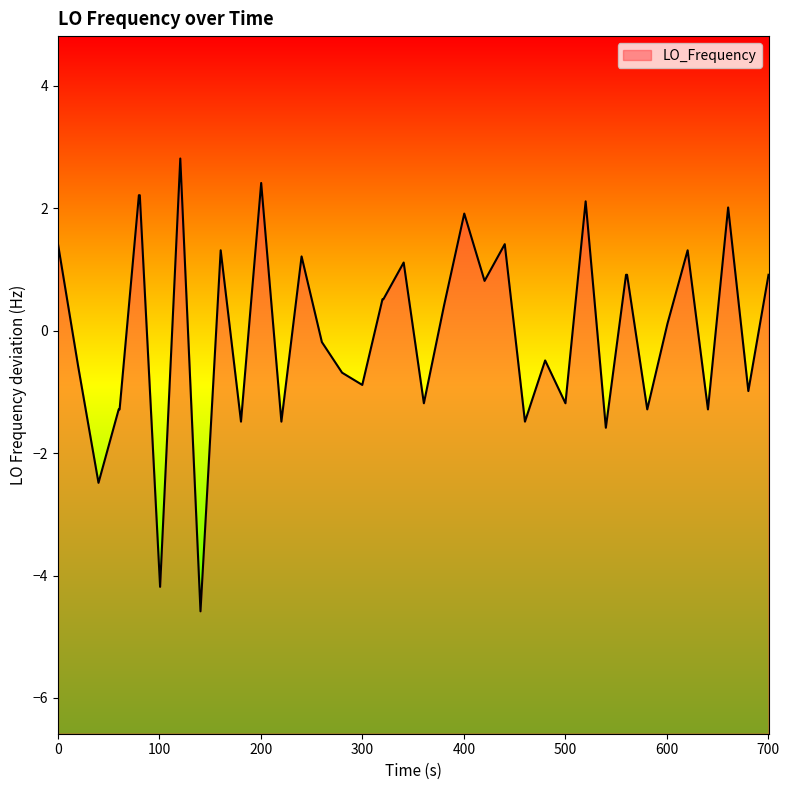

What is the minimum value shown in the chart?

-4.6